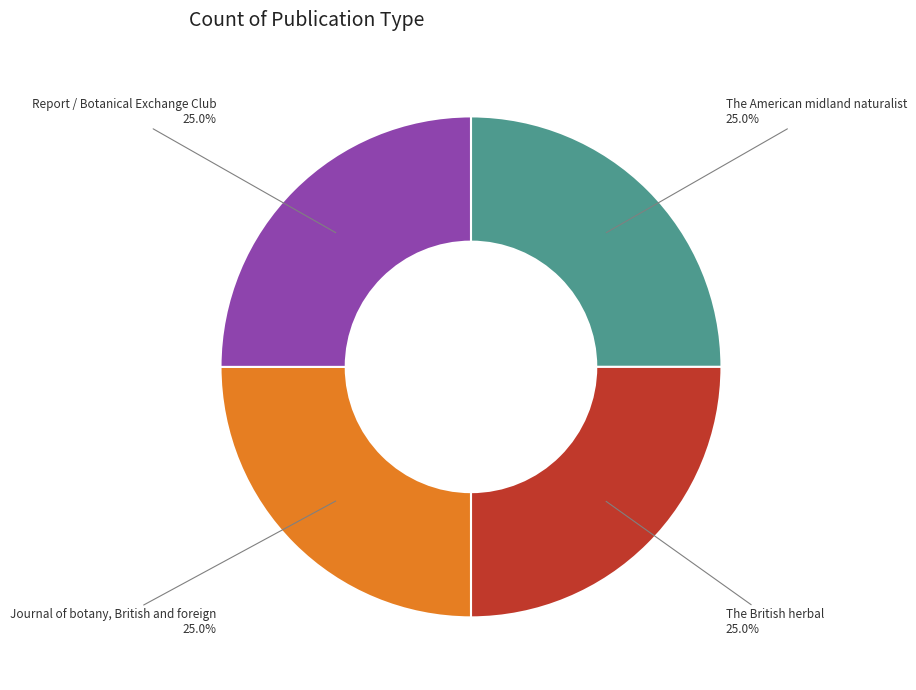

Does The American midland naturalist account for over 50% of the chart?

No